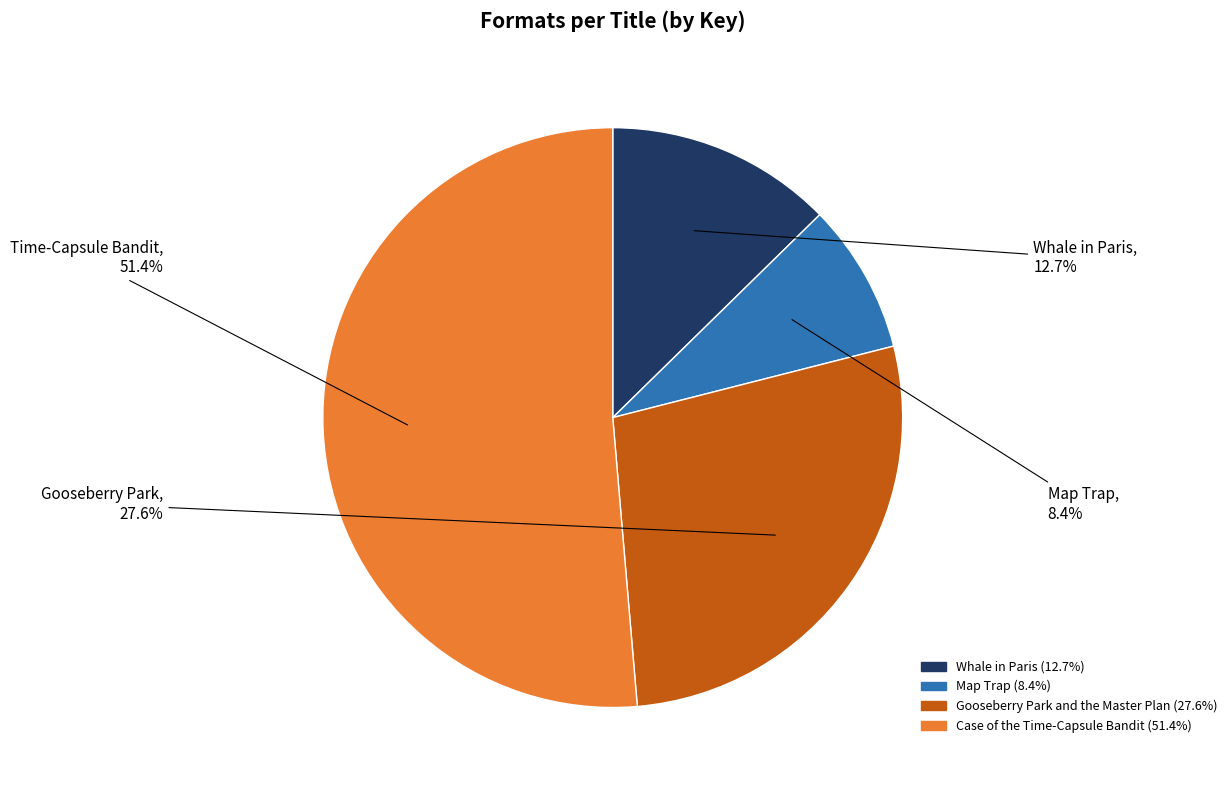

How many slices are in this pie chart?

4